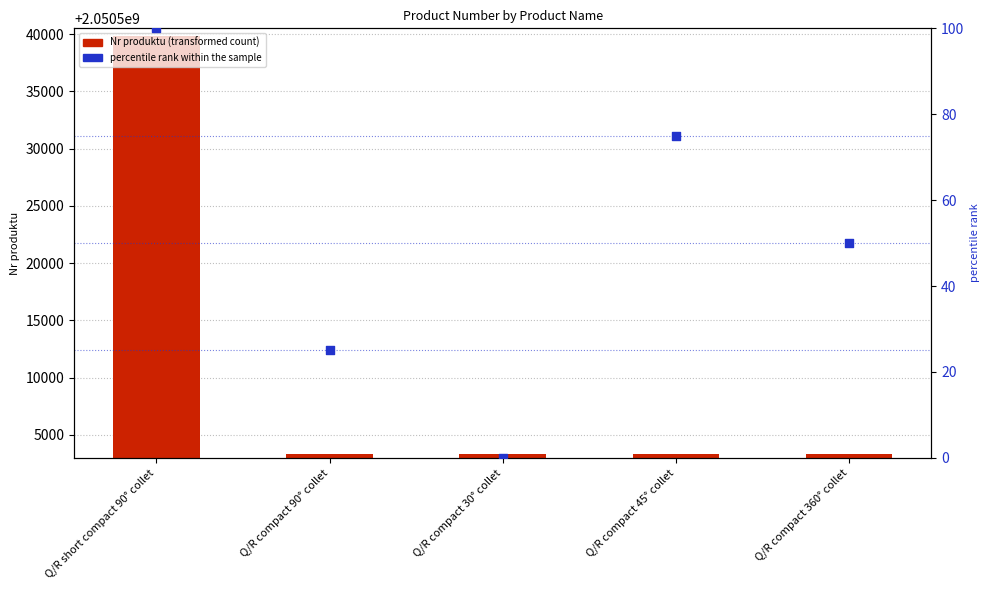

Is the value of percentile rank within the sample at Q/R compact 90° collet greater than the value of Nr produktu at Q/R compact 30° collet?

No